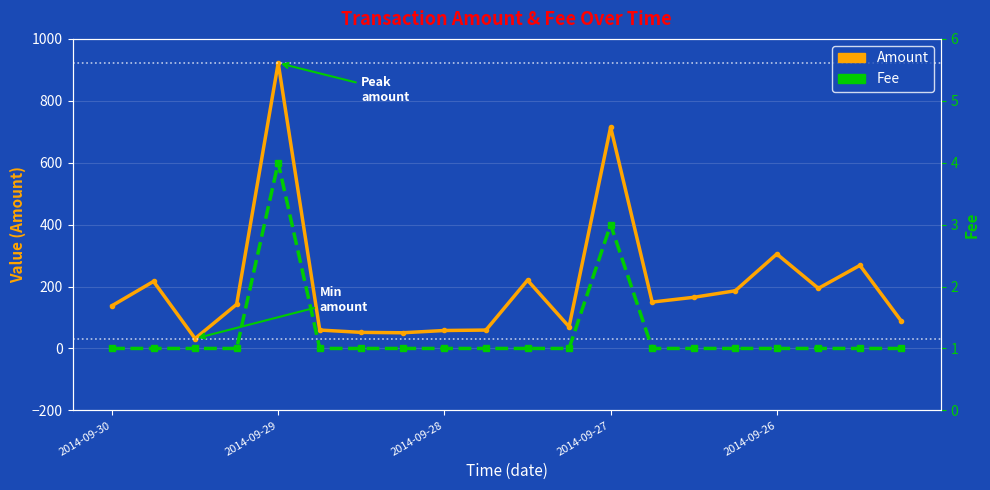

Does the chart display data point markers on the line(s)?

Yes